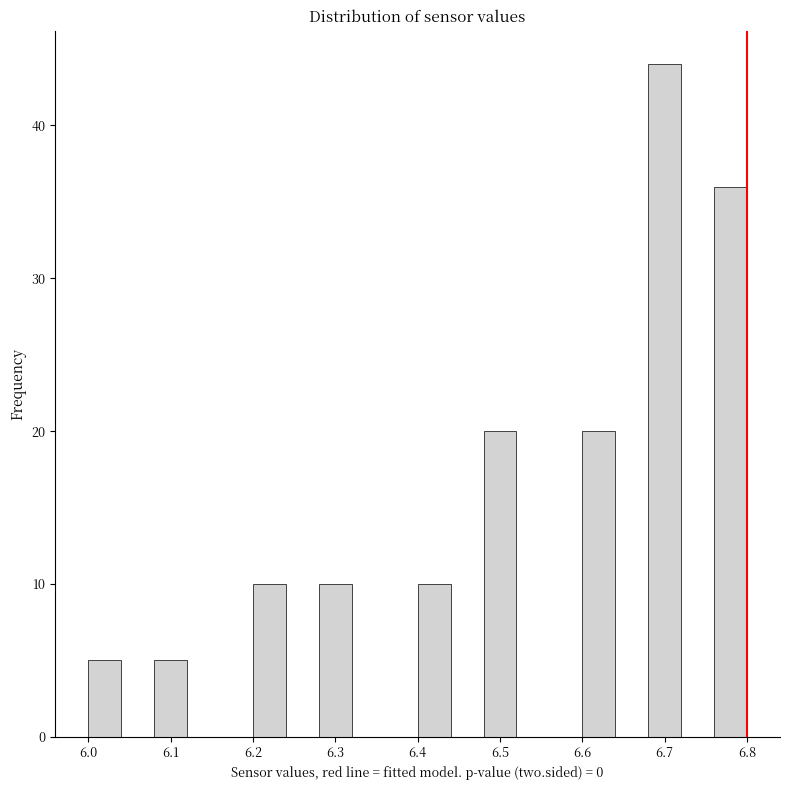

Reading left to right, list every bar in this chart as the range it spans on the x-axis followed by its height. The values are not printed on the chart, so give them approximately, as read against the axis.

6.00 to 6.04: 5
6.04 to 6.08: 0
6.08 to 6.12: 5
6.12 to 6.16: 0
6.16 to 6.20: 0
6.20 to 6.24: 10
6.24 to 6.28: 0
6.28 to 6.32: 10
6.32 to 6.36: 0
6.36 to 6.40: 0
6.40 to 6.44: 10
6.44 to 6.48: 0
6.48 to 6.52: 20
6.52 to 6.56: 0
6.56 to 6.60: 0
6.60 to 6.64: 20
6.64 to 6.68: 0
6.68 to 6.72: 44
6.72 to 6.76: 0
6.76 to 6.80: 36